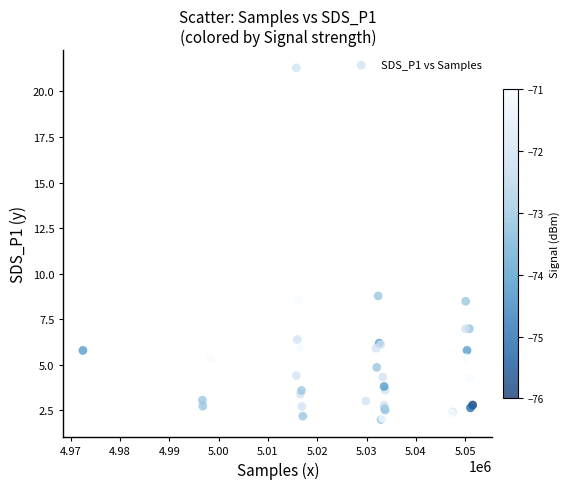

What Y value in the scatter plot is closest to 11?

8.8